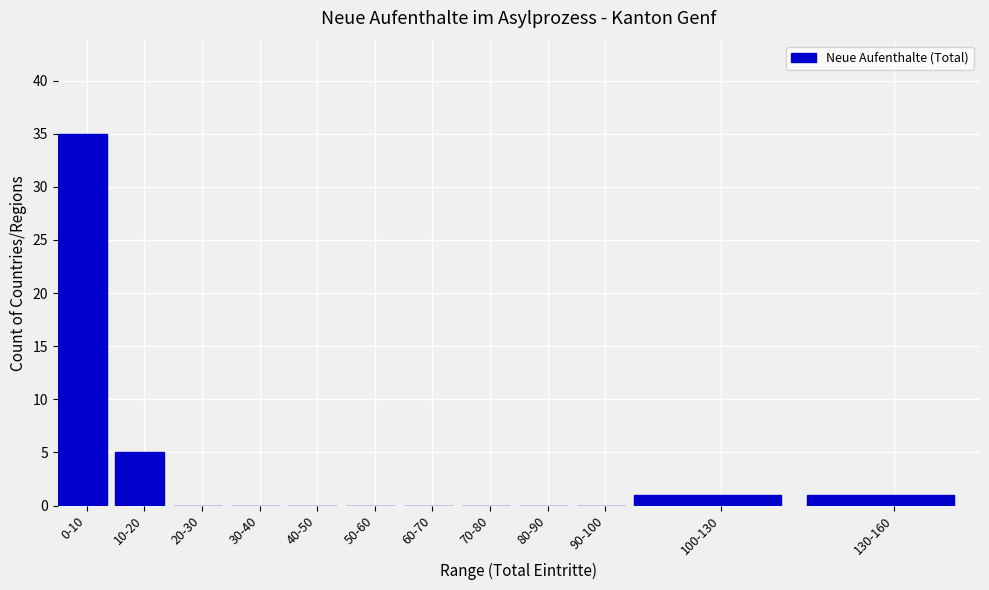

Reading left to right, what are all the values shown in this chart?

0-10=35	10-20=5	20-30=0	30-40=0	40-50=0	50-60=0	60-70=0	70-80=0	80-90=0	90-100=0	100-130=1	130-160=1